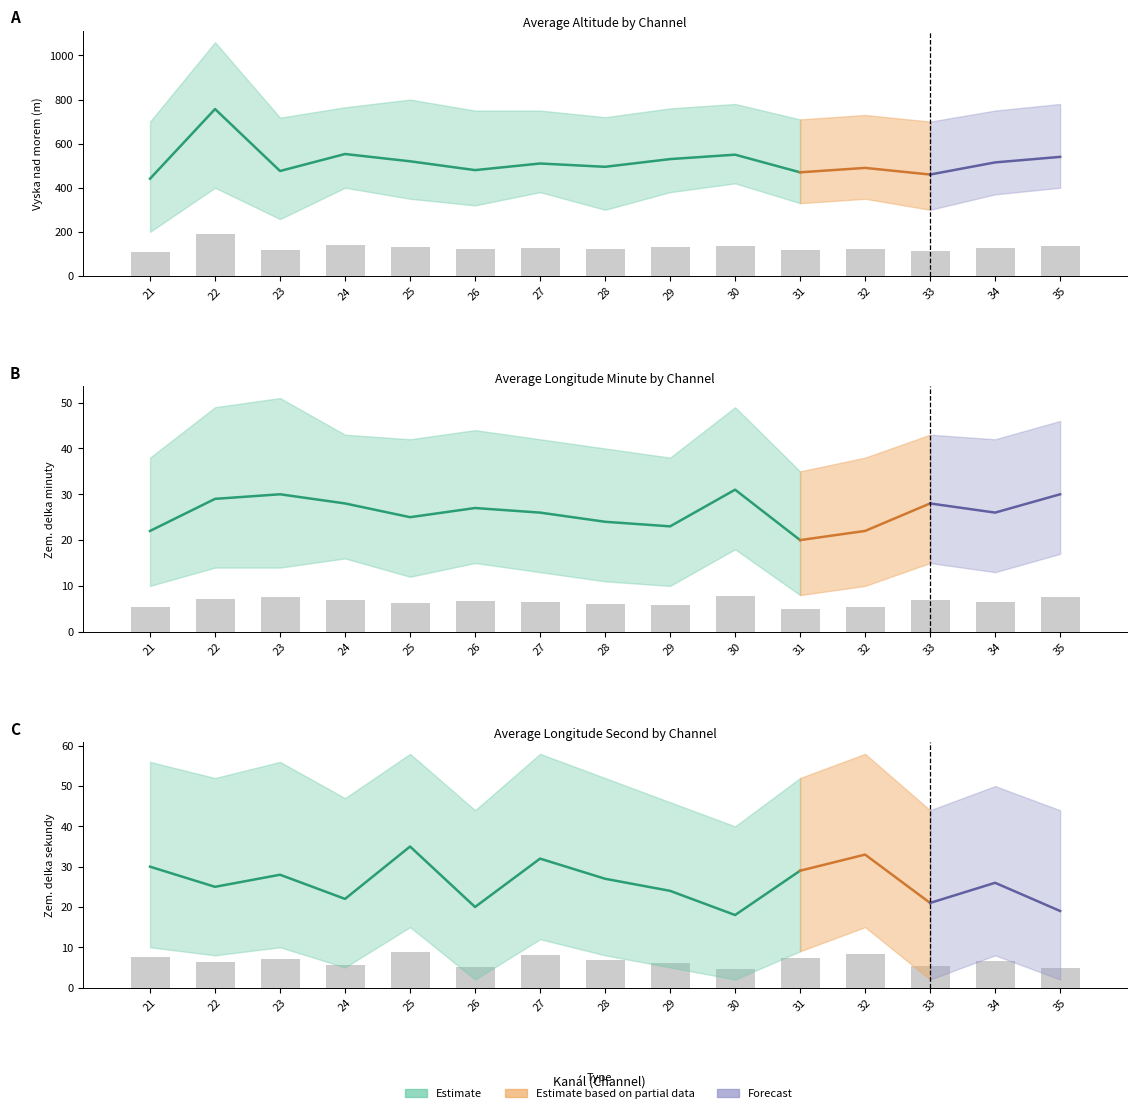

How many data points does each series have?

15